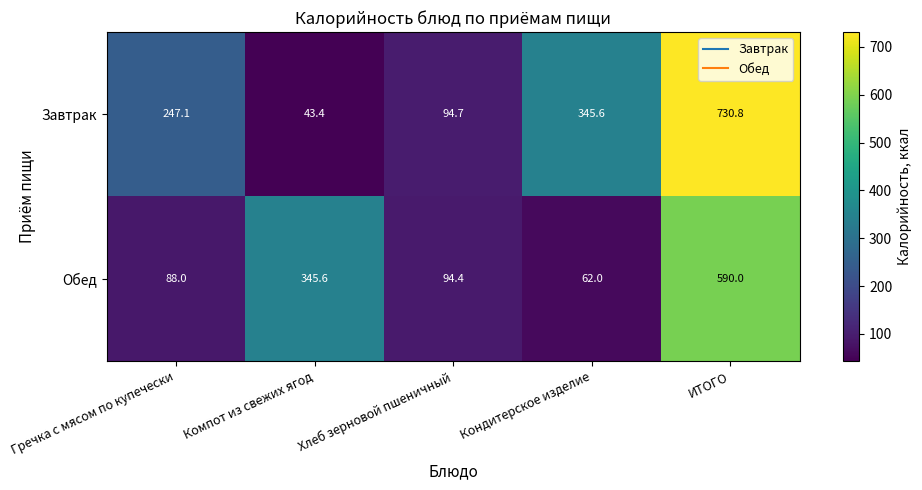

What is the difference between the highest and lowest values at Хлеб зерновой пшеничный?

0.3